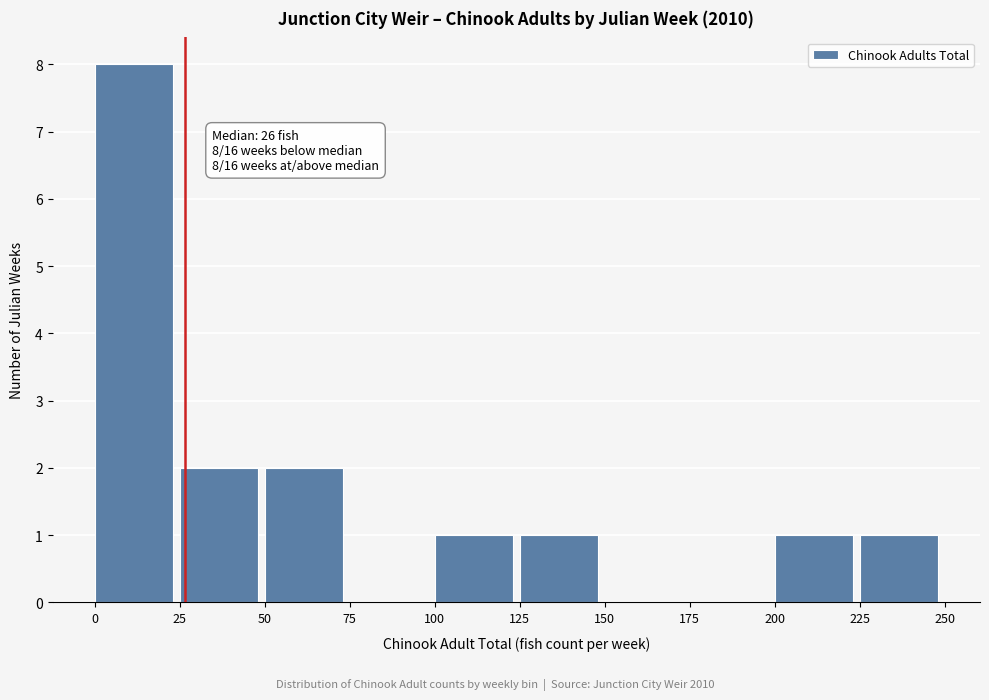

Which range on the x-axis has the tallest bar?

0 to 25